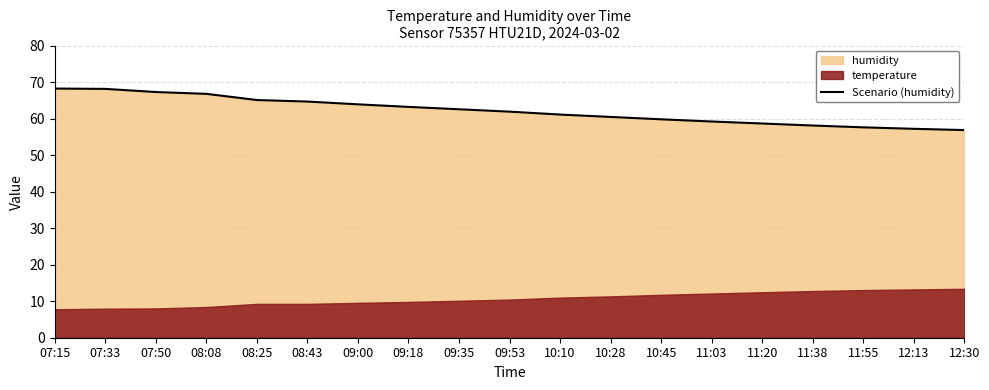

List the labels in order of value, largest first.

07:15, 07:33, 07:50, 08:08, 08:25, 08:43, 09:00, 09:18, 09:35, 09:53, 10:10, 10:28, 10:45, 11:03, 11:20, 11:38, 11:55, 12:13, 12:30